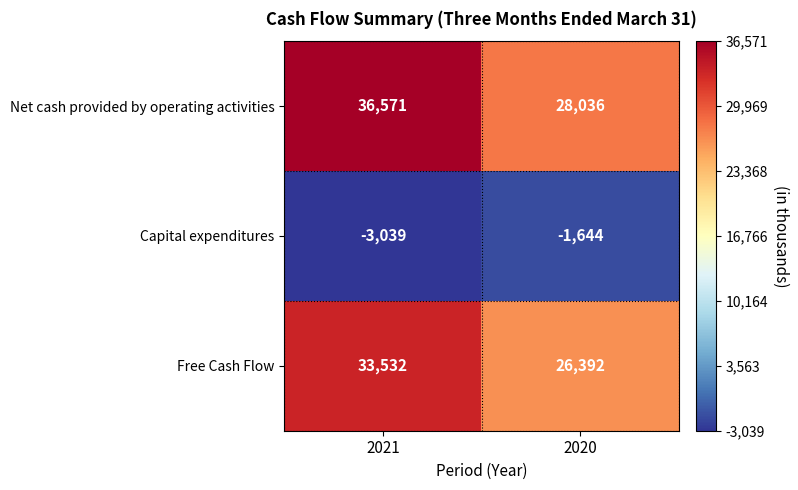

Rank the categories by Net cash provided by operating activities value from lowest to highest.

2020, 2021